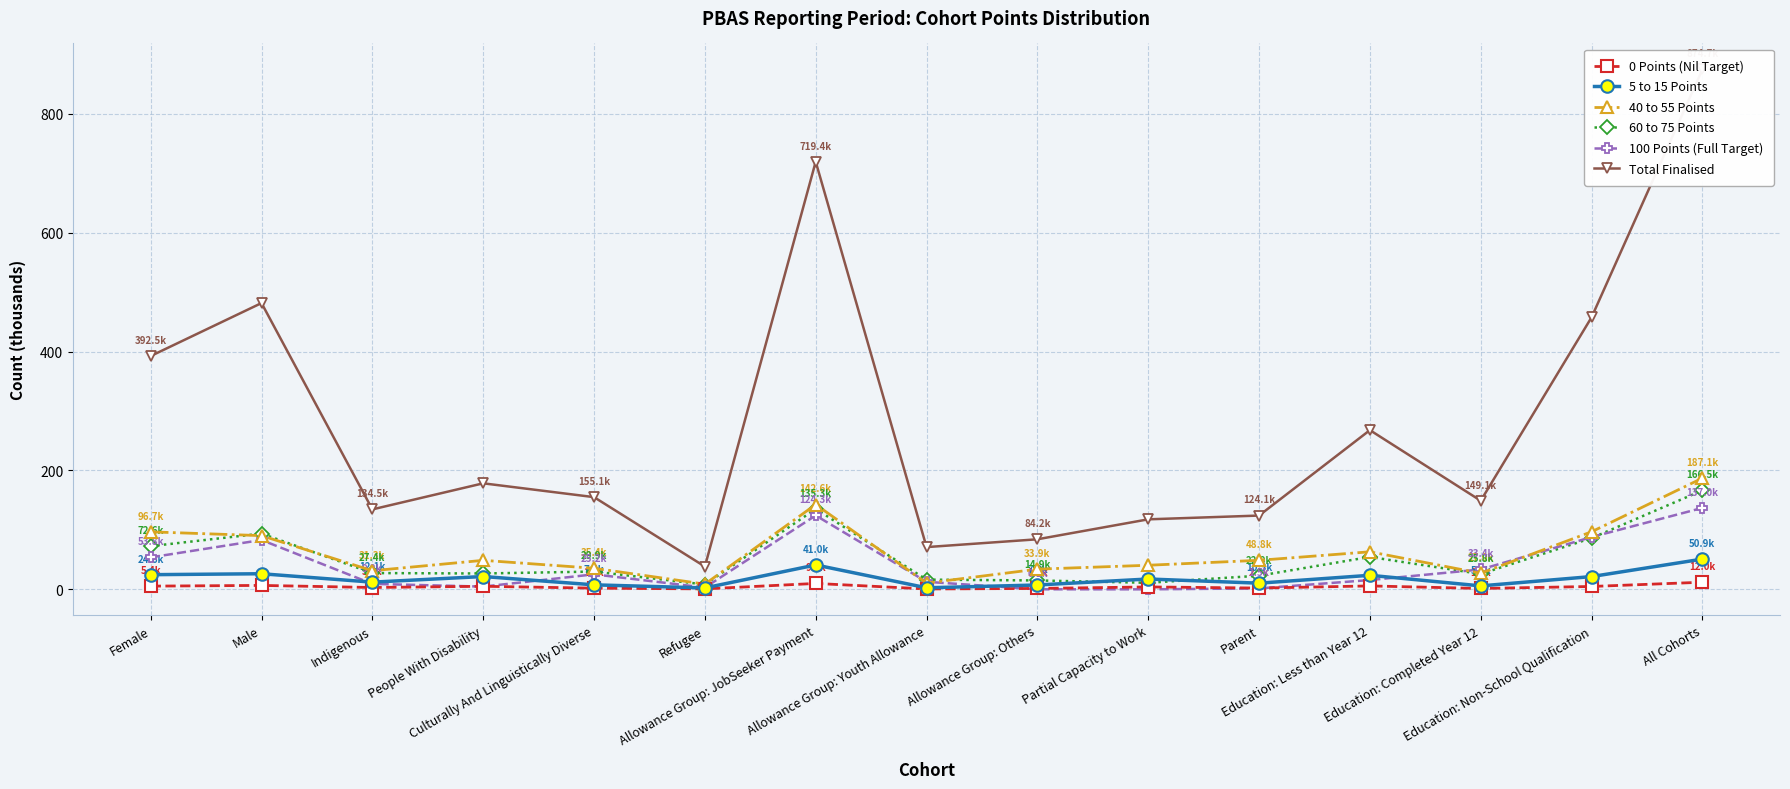

Which label corresponds to the smallest value in the chart?

Partial Capacity to Work